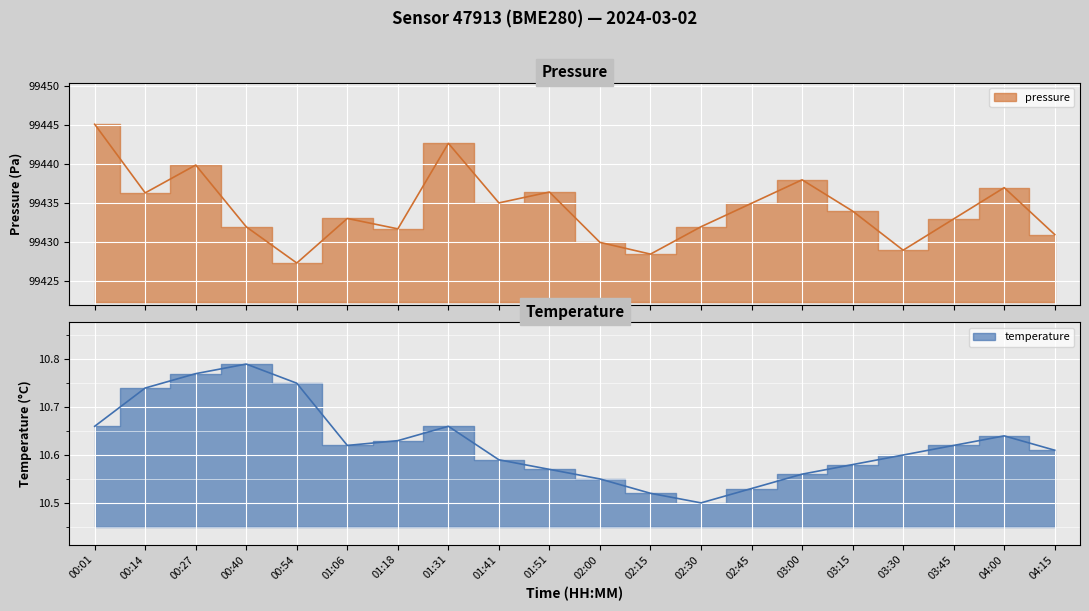

What is the average value of the temperature series?

10.6